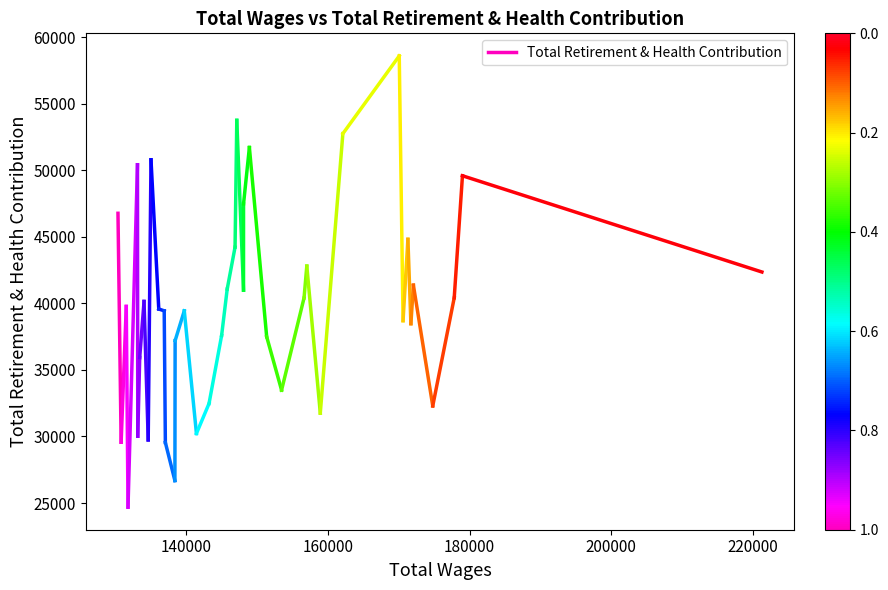

True or false: the data shows 22427 at 120000.

False